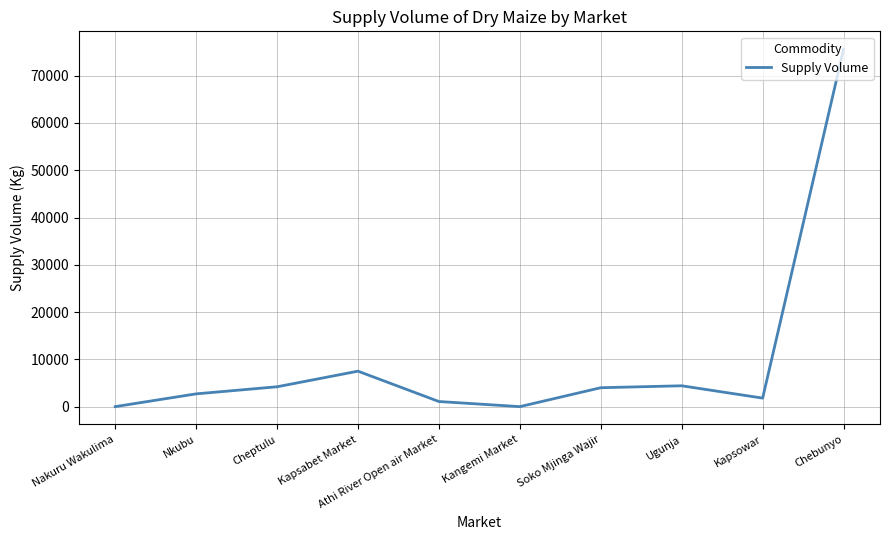

What is the ratio of the value at Kapsowar to the value at Nkubu?

0.7